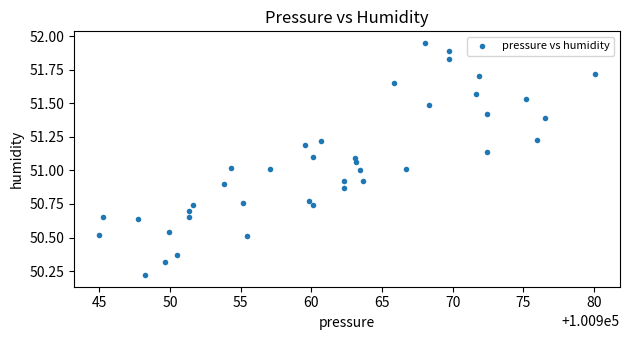

What is the range of X values (max minus min)?

35.1